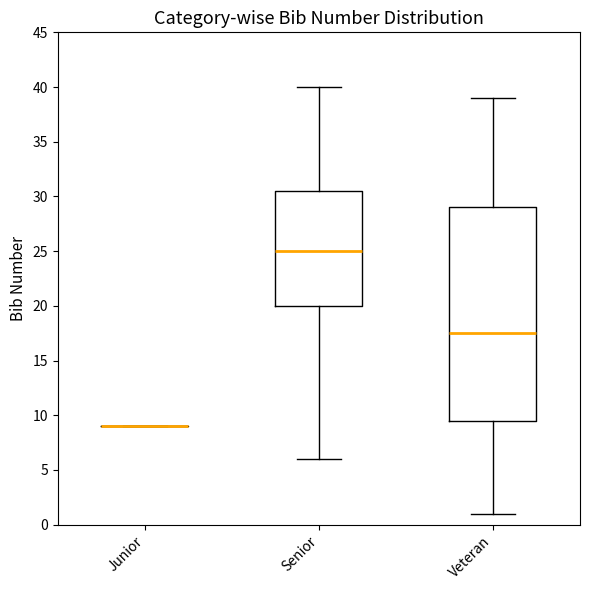

Which box is the tallest, from its lower edge to its upper edge?

Veteran